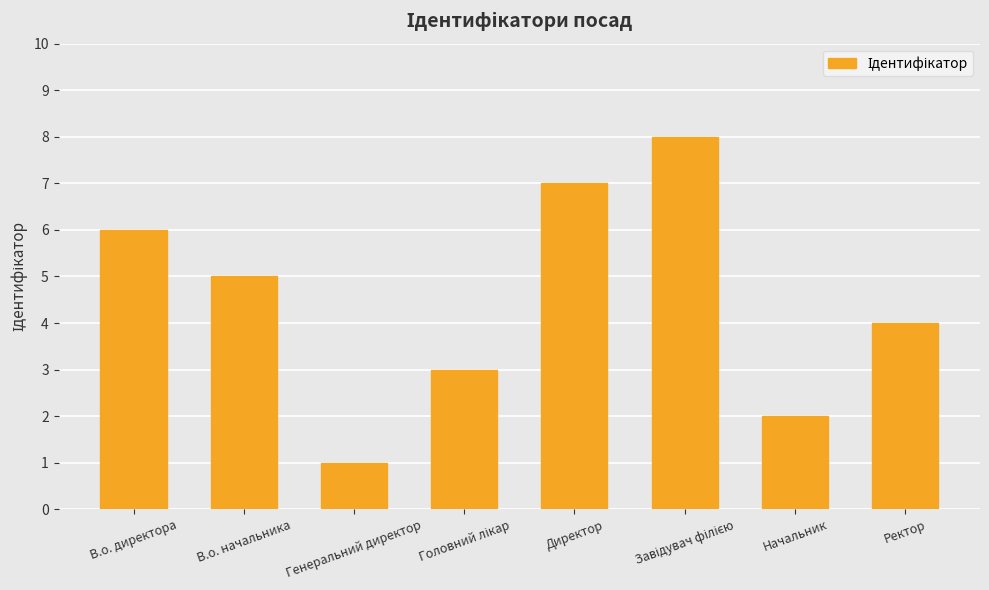

At which category does the chart reach its minimum across all series?

Генеральний директор